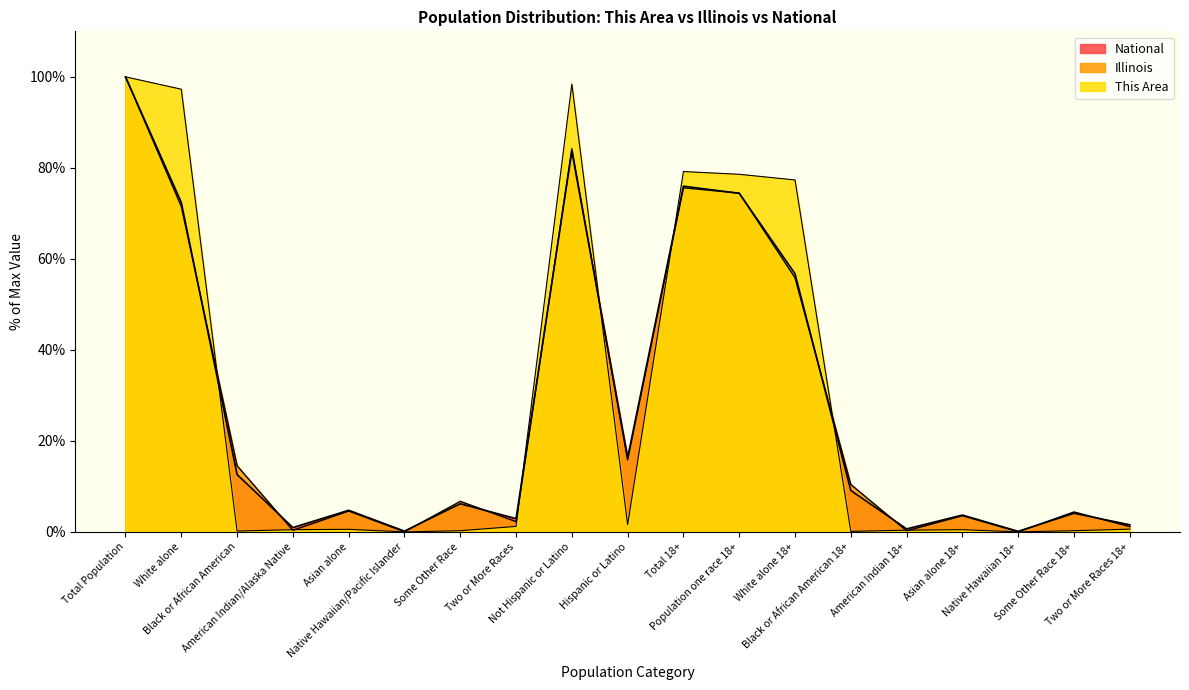

What is the difference between the This Area values at Some Other Race 18+ and Native Hawaiian 18+?

0.3